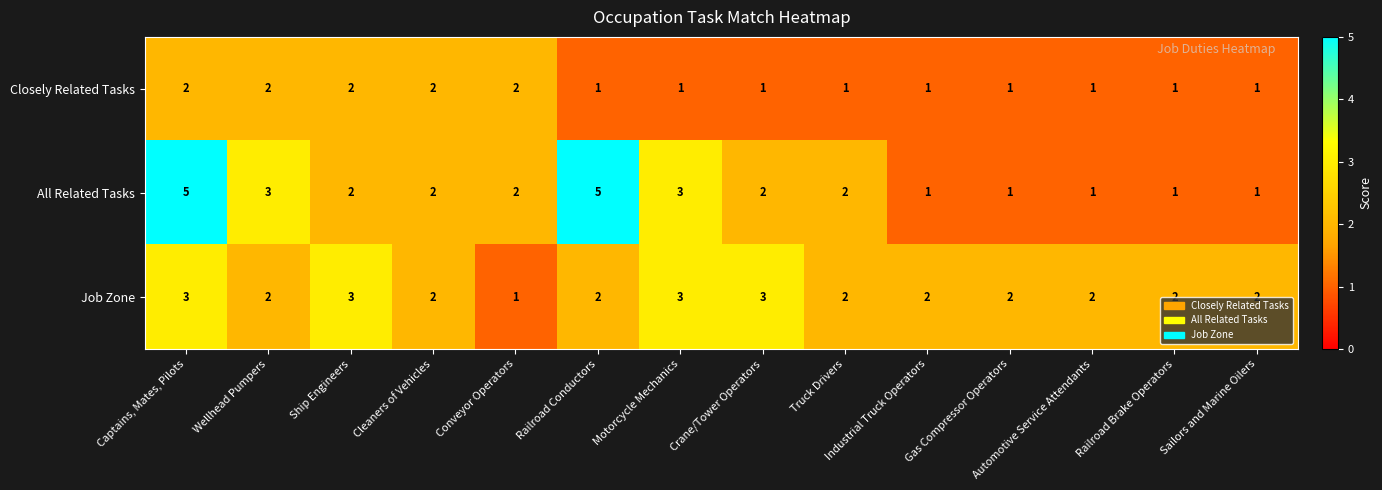

At which category is the sum across all series the highest?

Captains, Mates, Pilots